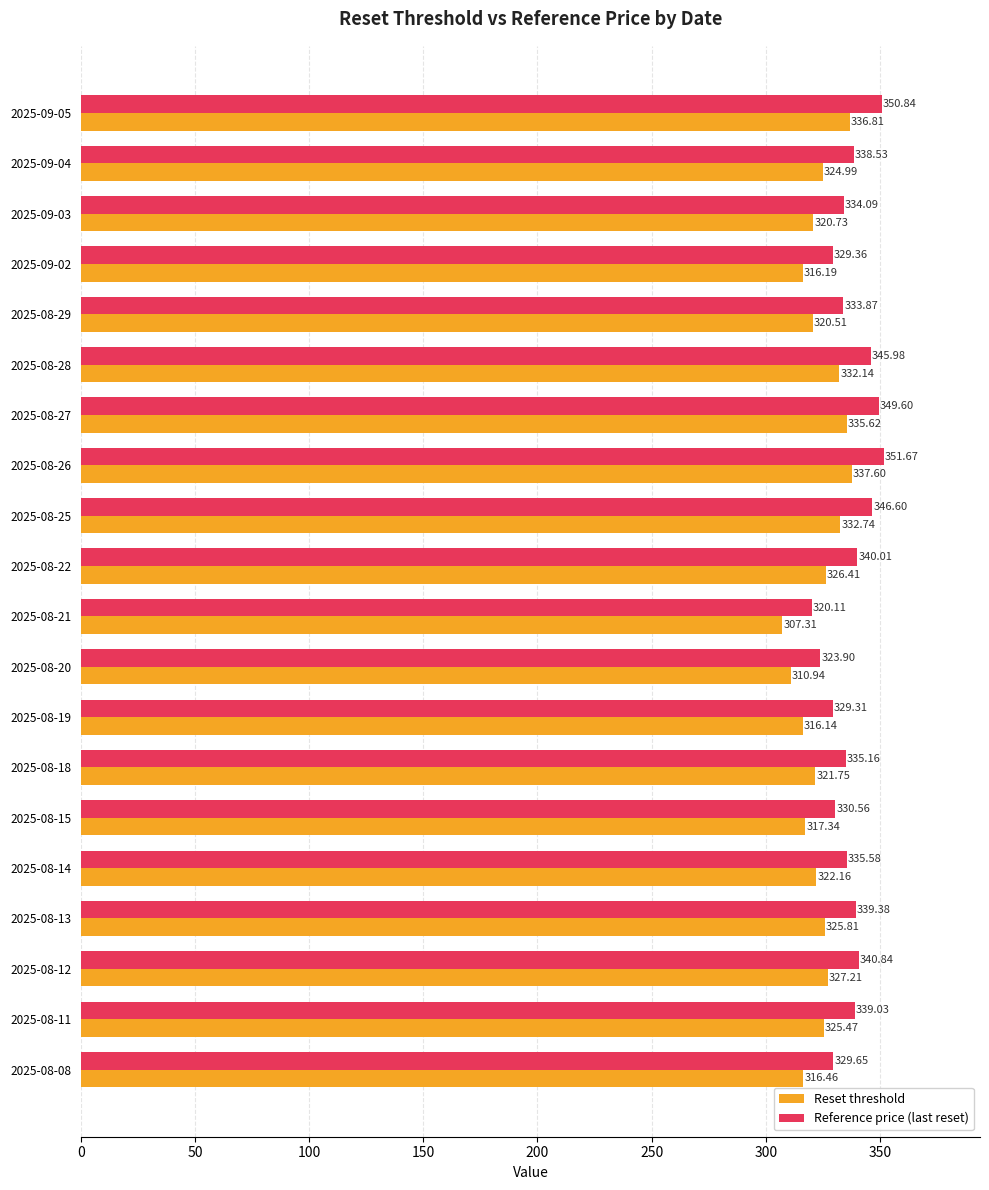

Rank the series at 2025-08-13 from highest to lowest value.

Reference price (last reset), Reset threshold